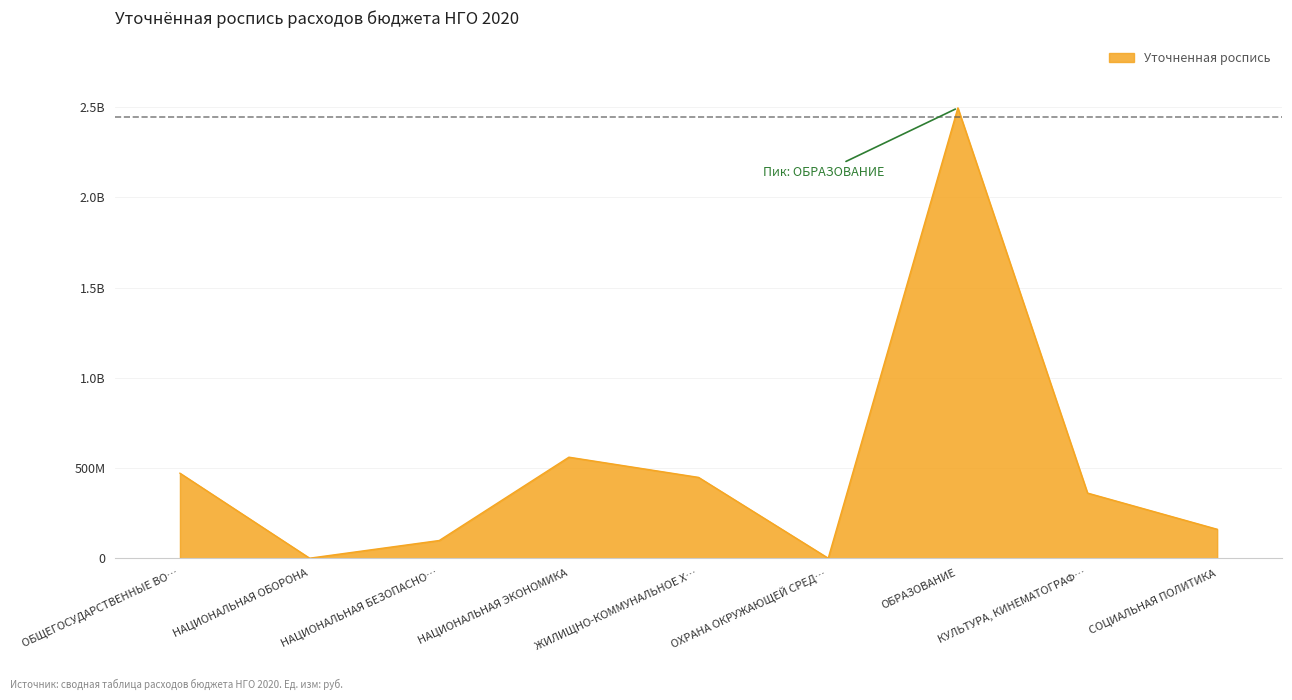

Which category has the highest value across all series?

ОБРАЗОВАНИЕ